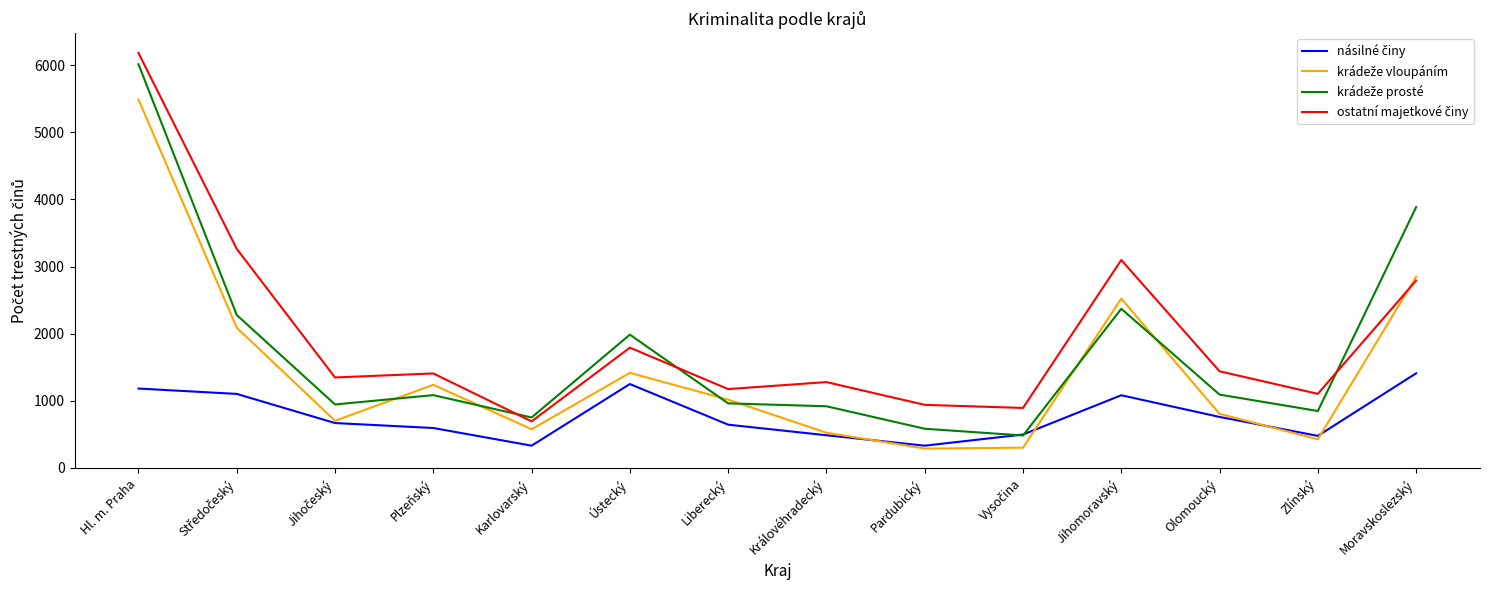

Which category has the highest value across all series?

Hl. m. Praha